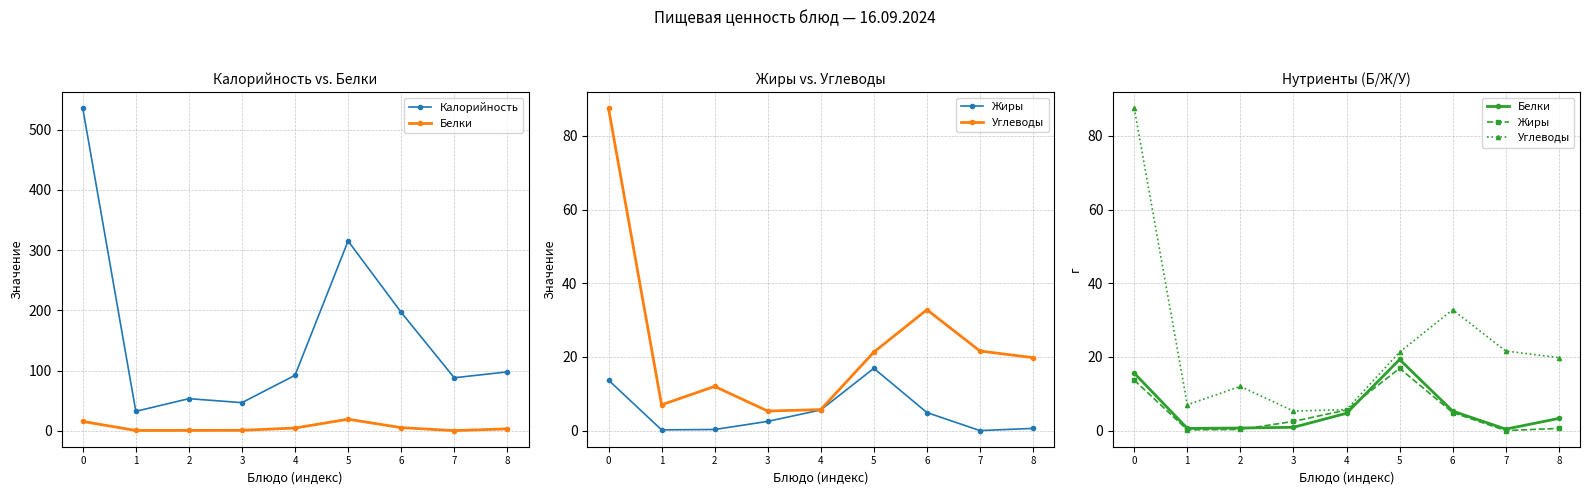

What are all the series names shown in the legend?

Калорийность, Белки, Жиры, Углеводы